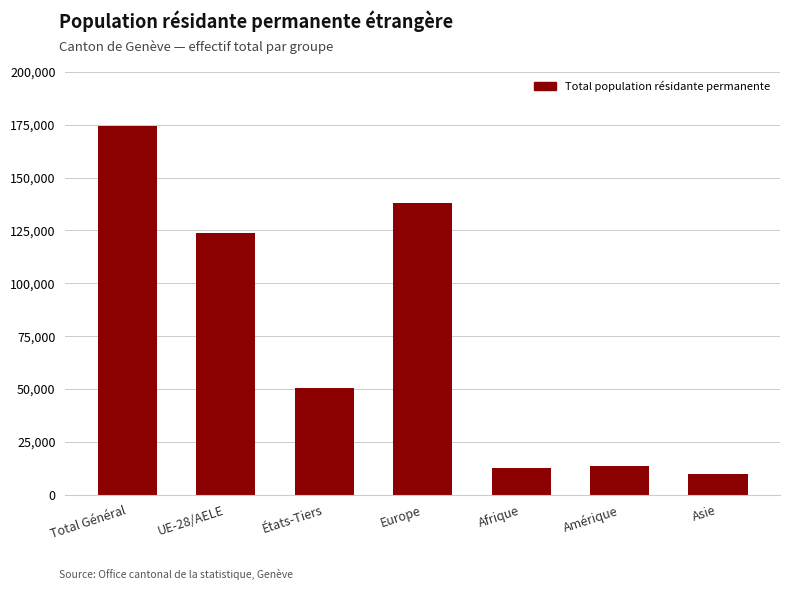

Reading left to right, list all the values displayed in this chart.

174384	123898	50486	137823	12698	13777	9555